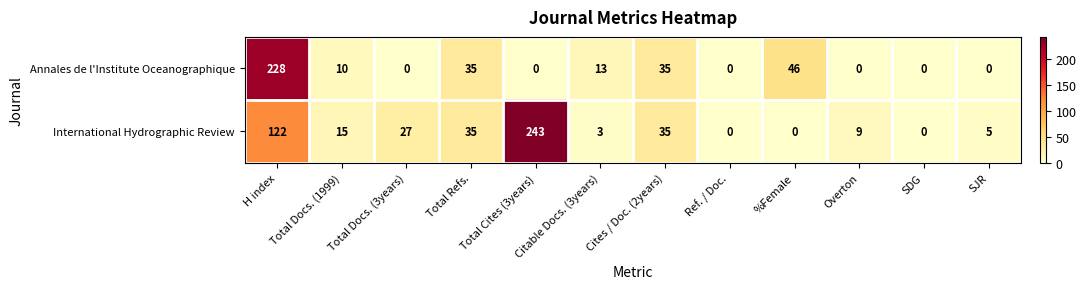

At which label is International Hydrographic Review closest to 121?

H index